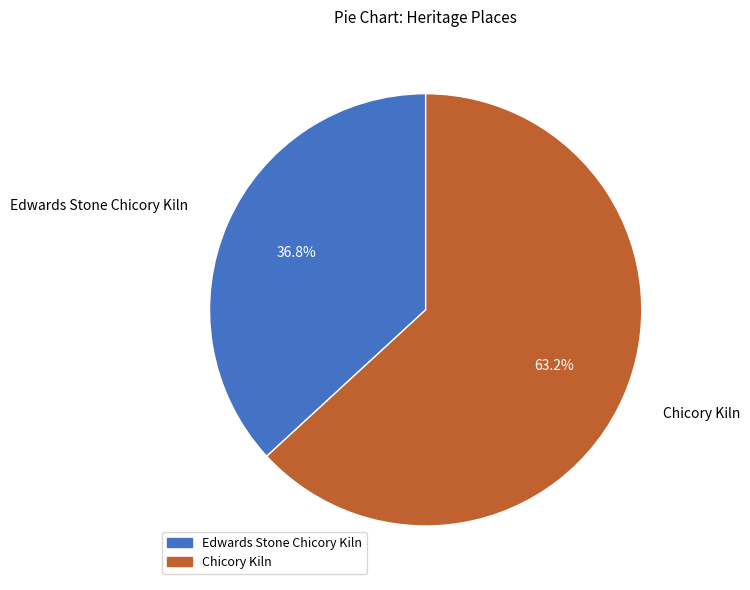

To the nearest percent, what is the average slice percentage?

50%